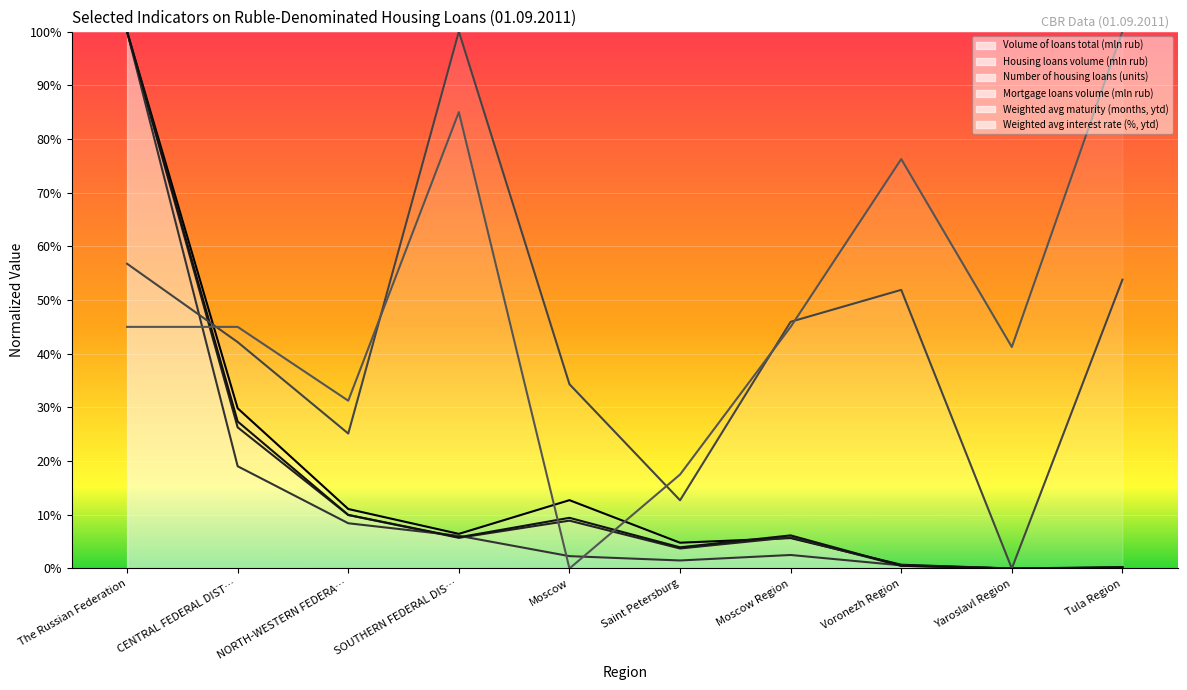

How many lines are shown in the chart?

6